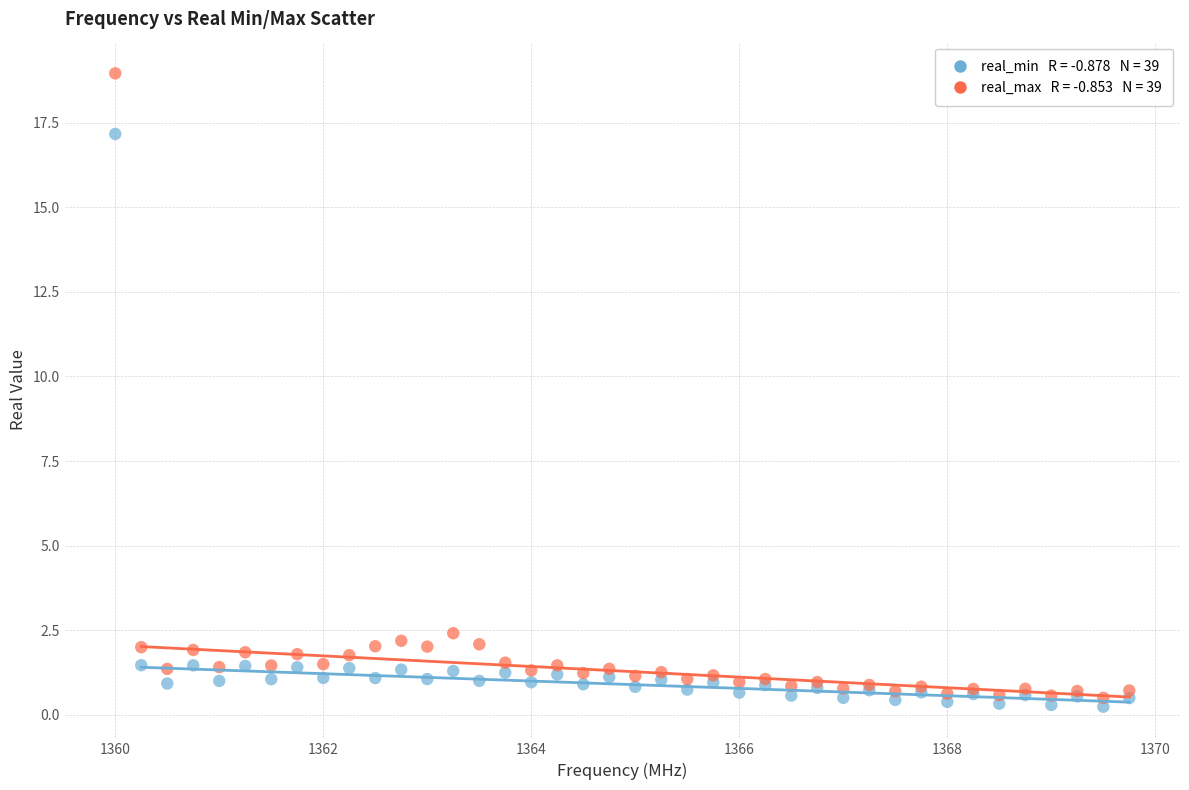

Across all series, what Y value is closest to 9?

2.4